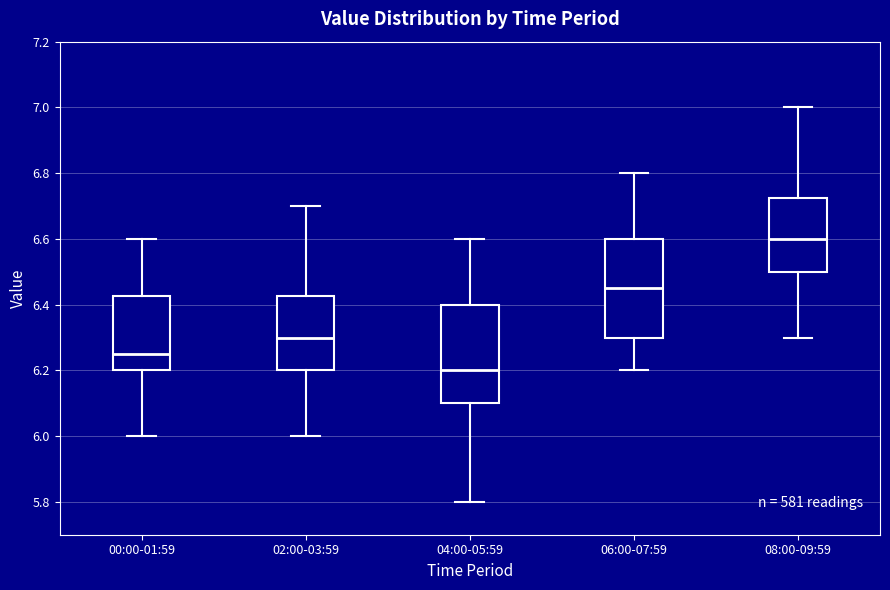

Where does the upper whisker of the box for 00:00-01:59 end on the y-axis? The values are not printed on the chart, so give them approximately, as read against the axis.

6.60